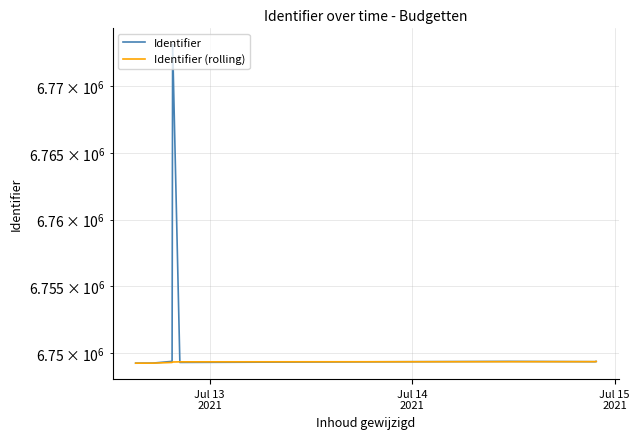

At which label is Identifier (rolling) closest to 6749317?

Jul 15
2021